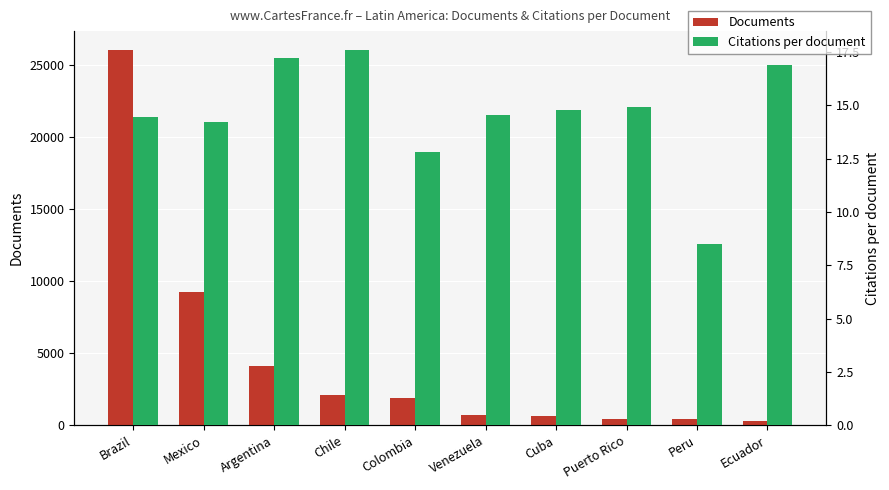

Where does the Citations per document series first go above 14?

Brazil